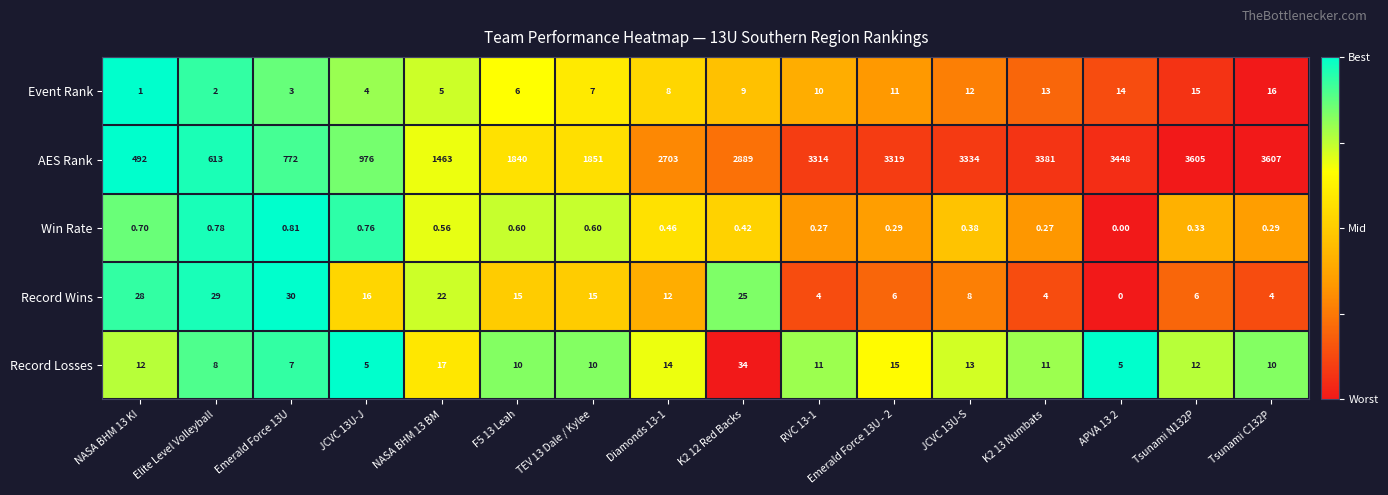

Which series has the widest spread of values?

AES Rank